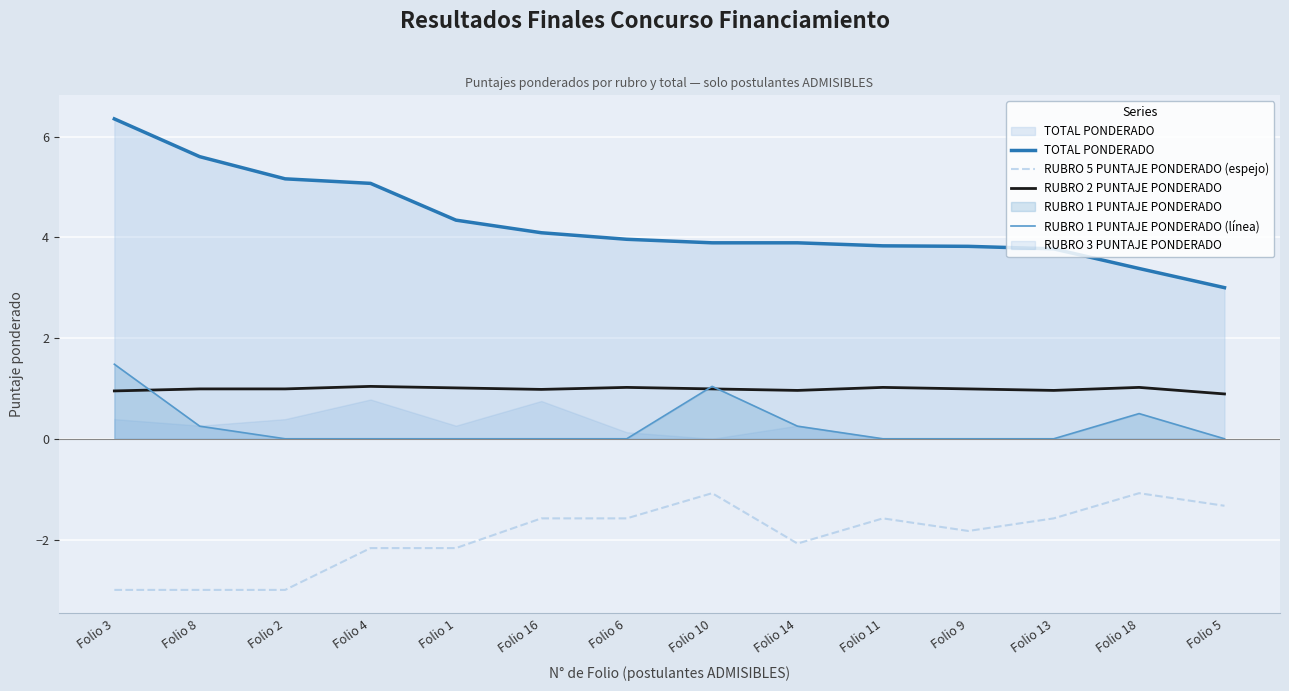

Where is the first local maximum for RUBRO 1 PUNTAJE PONDERADO (línea)?

Folio 10